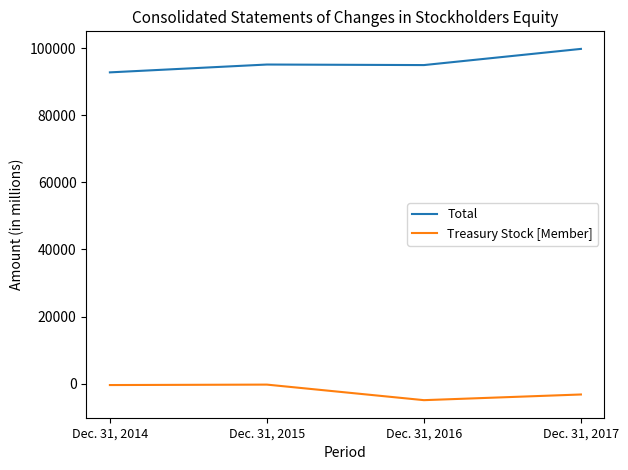

How many values in the Treasury Stock [Member] series are below -384?

2